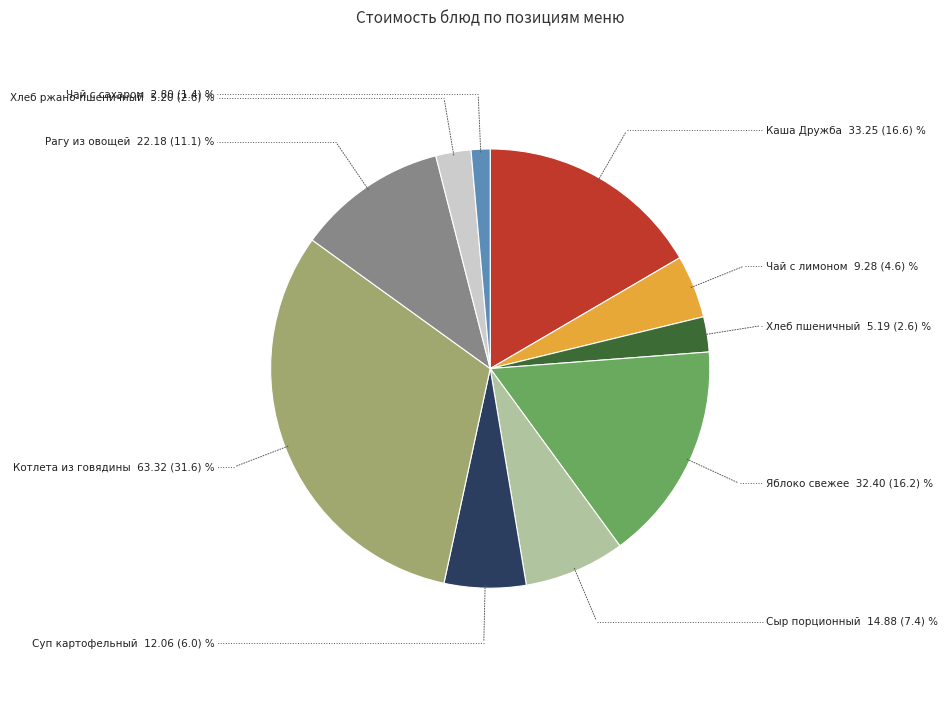

Is there any slice that represents more than half of the pie?

No